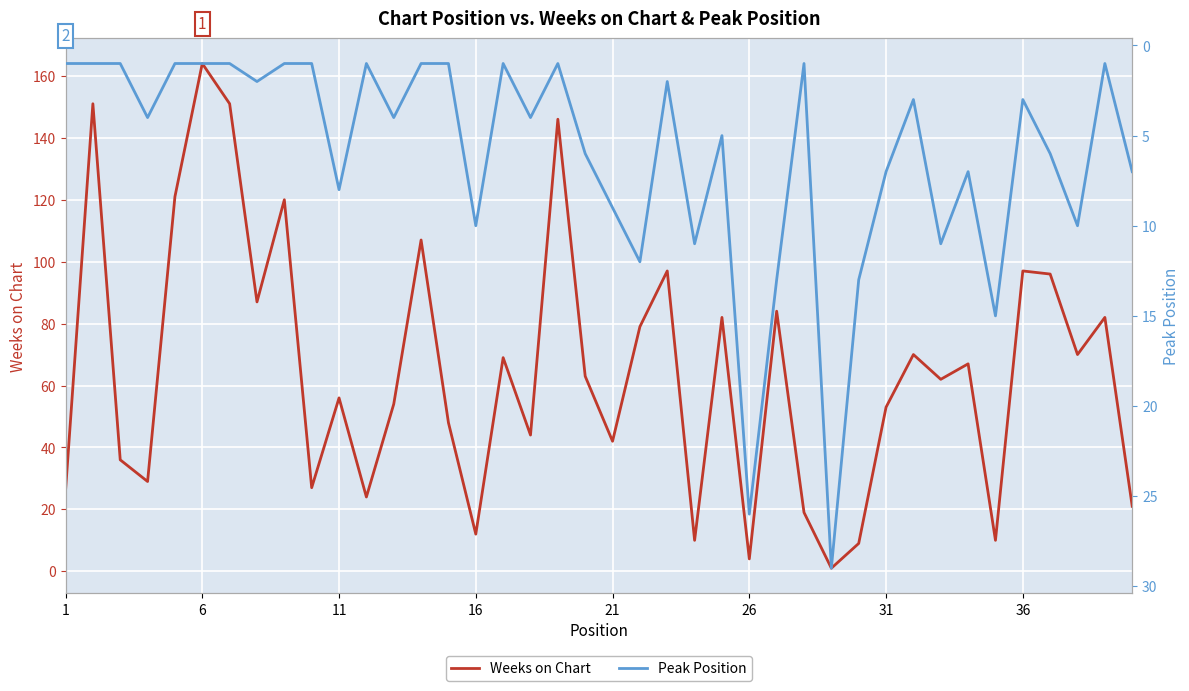

Which category has the highest value in the Weeks on Chart series?

6